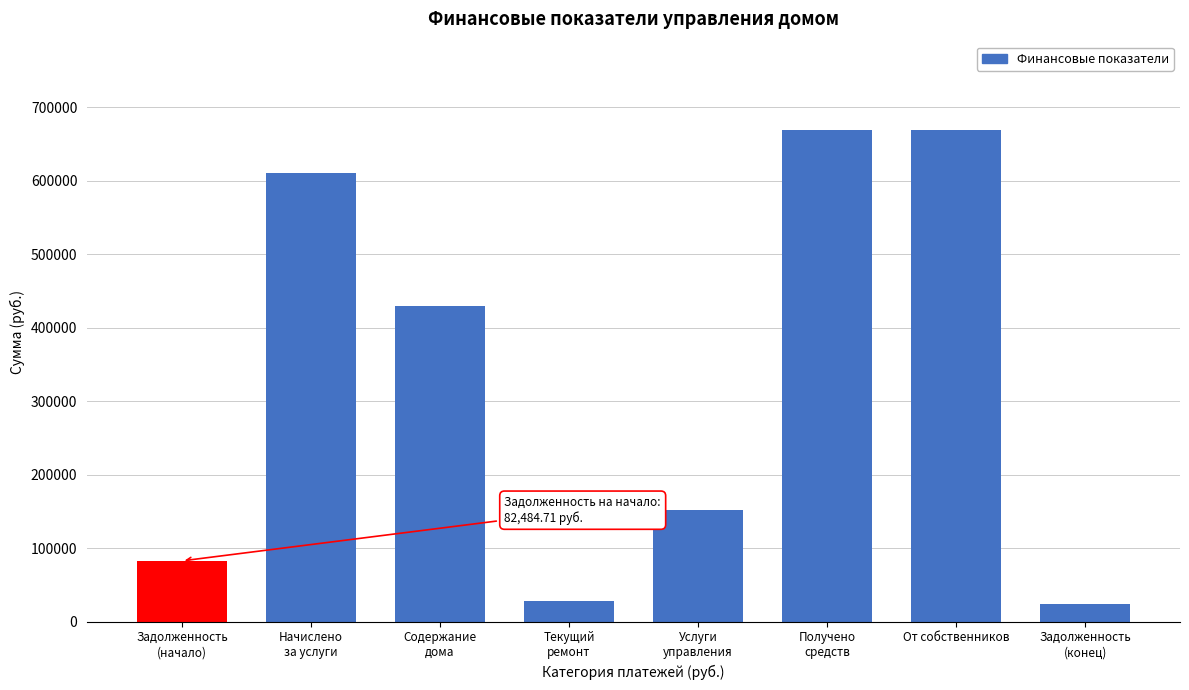

Reading left to right, what are all the values shown in this chart?

82484.7	609681.7	429727.9	27685.2	152268.6	668557.9	668557.9	23608.6